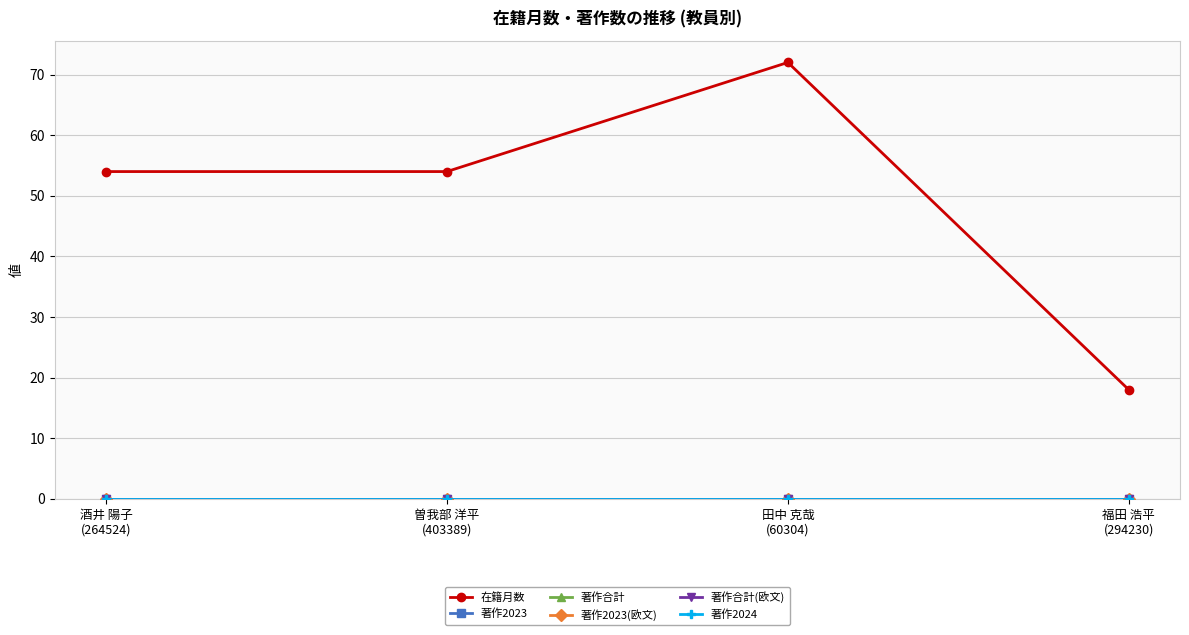

At 田中 克哉
(60304), list the series in order from largest to smallest.

在籍月数, 著作2023, 著作合計, 著作2023(欧文), 著作合計(欧文), 著作2024